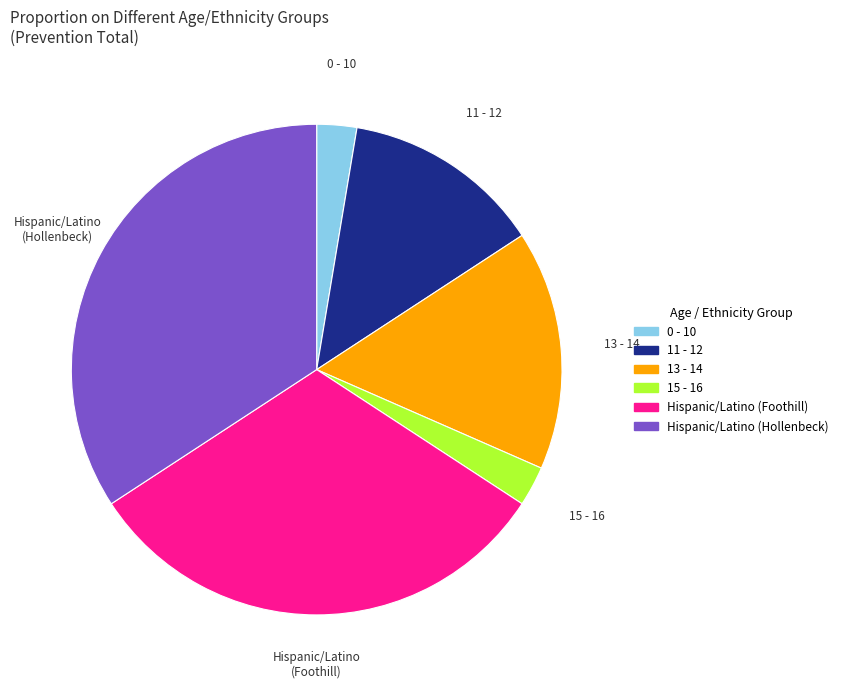

How many slices are in this pie chart?

6